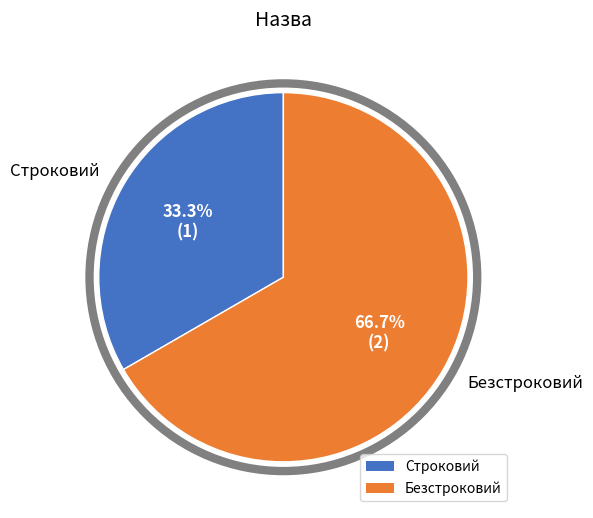

Combined, what portion of the pie is Строковий and Безстроковий?

100.0%